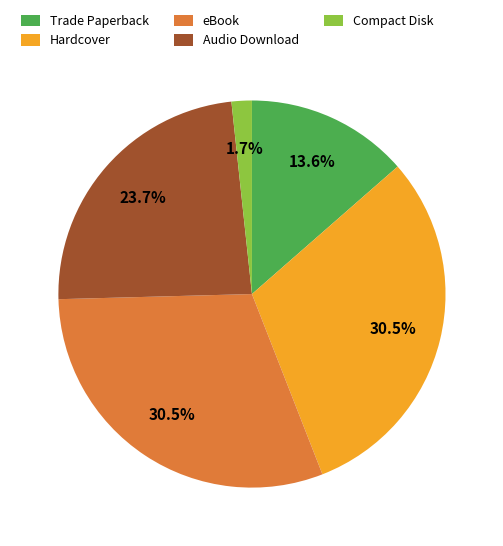

To the nearest percent, what is the difference between the largest and smallest slice percentages?

29%